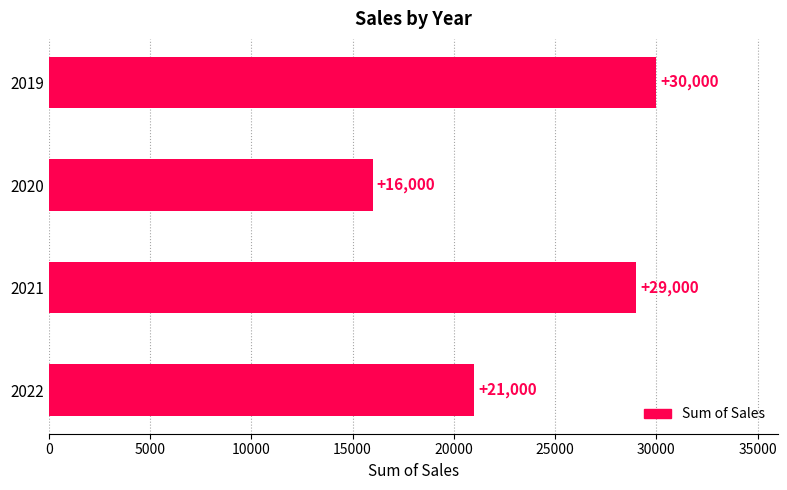

What is the sum of all values?

96000